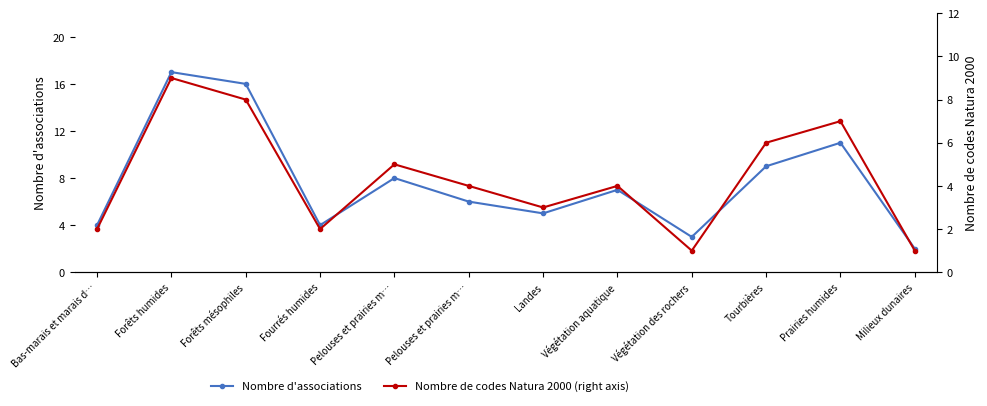

Count the number of data series in this chart.

2